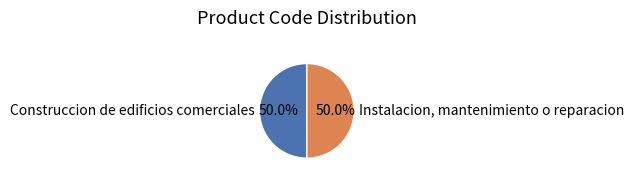

What portion of the pie excludes Instalacion, mantenimiento o reparacion?

50.0%